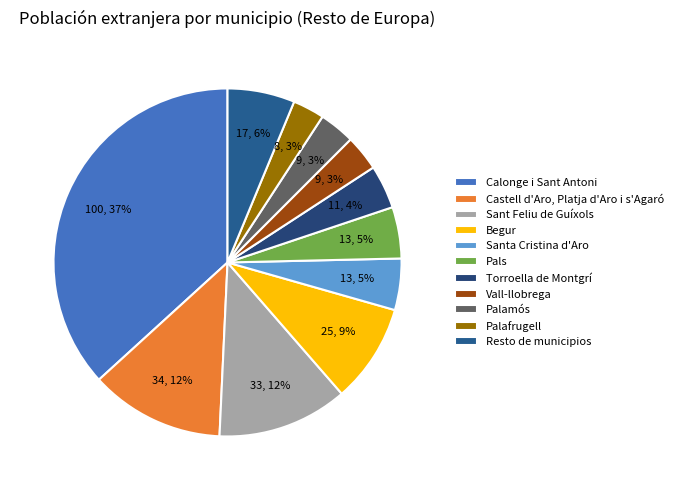

Is it true that Vall-llobrega is 3% of the pie?

True